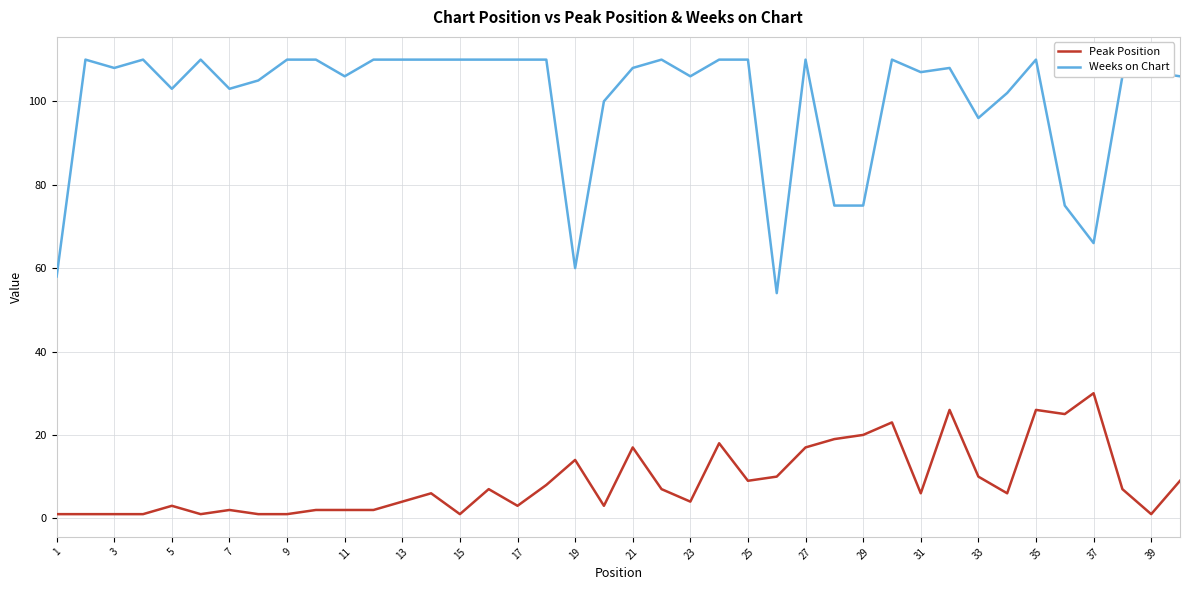

What is the difference between the maximum and minimum values in the Peak Position series?

29